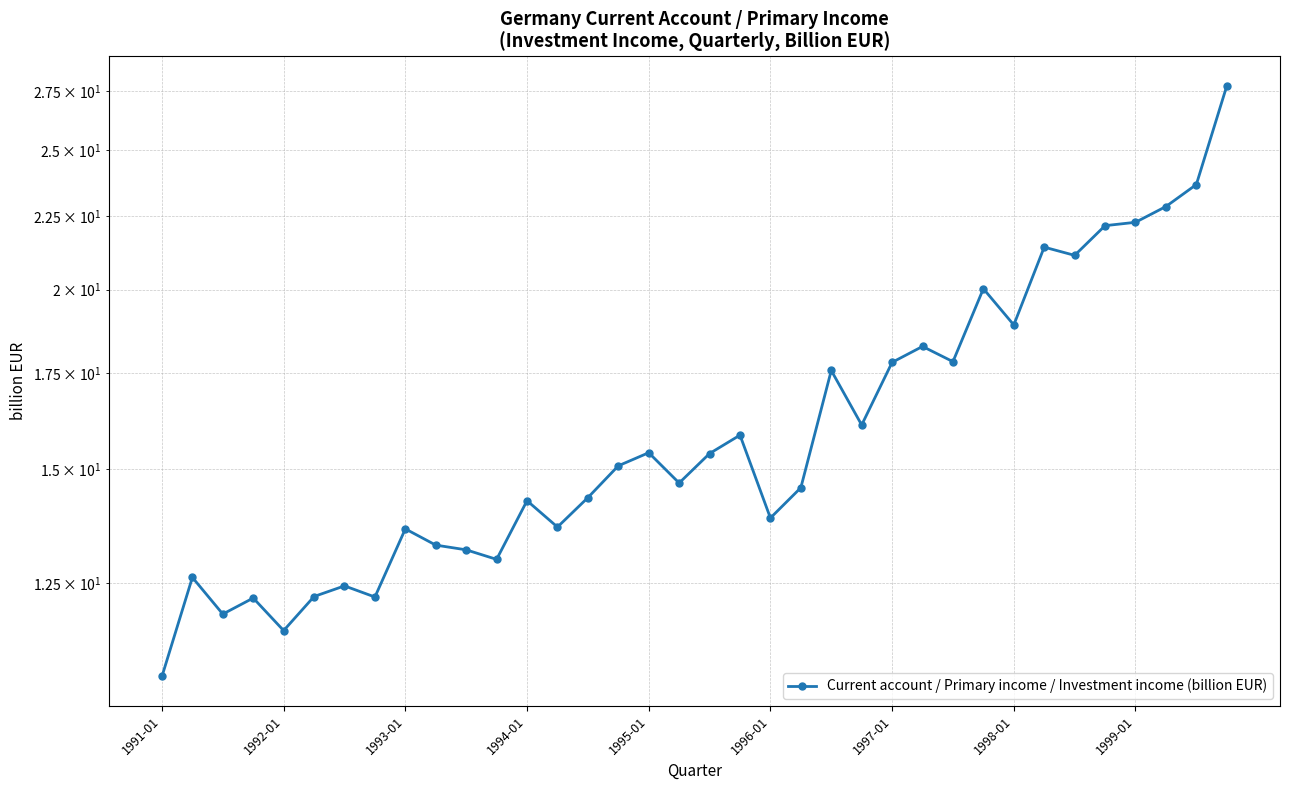

What is the value of the 18th point from the left?

14.7